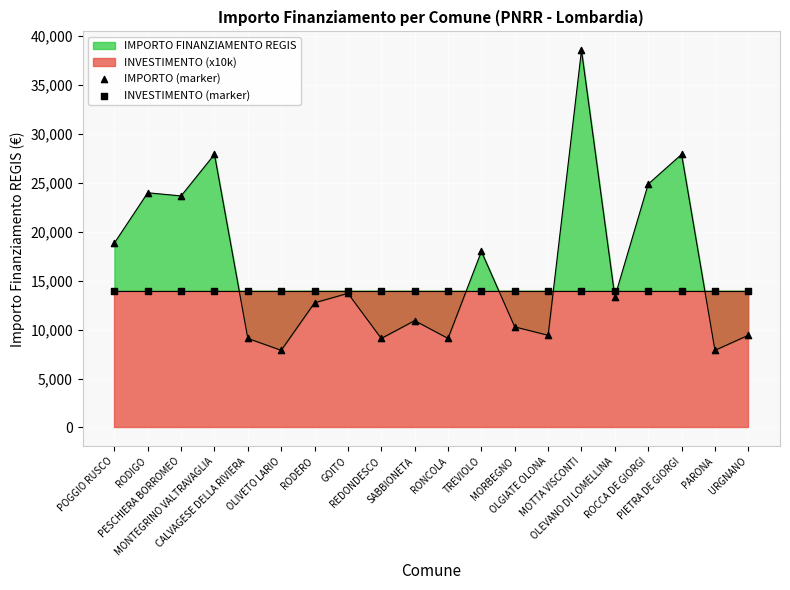

Which series has the largest total across all categories?

IMPORTO (marker)